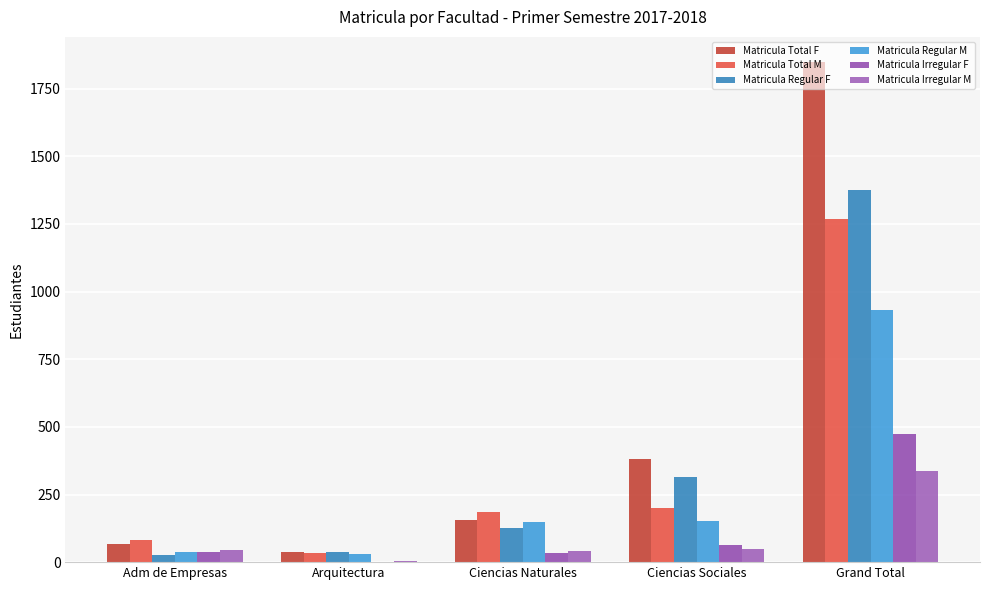

Does the chart contain stacked bars?

No